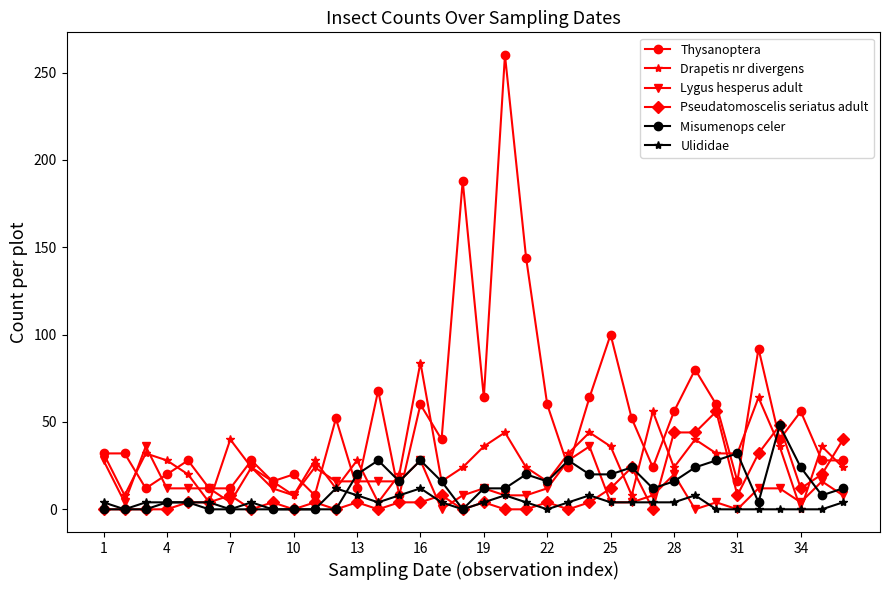

Which series has the largest total across all categories?

Thysanoptera